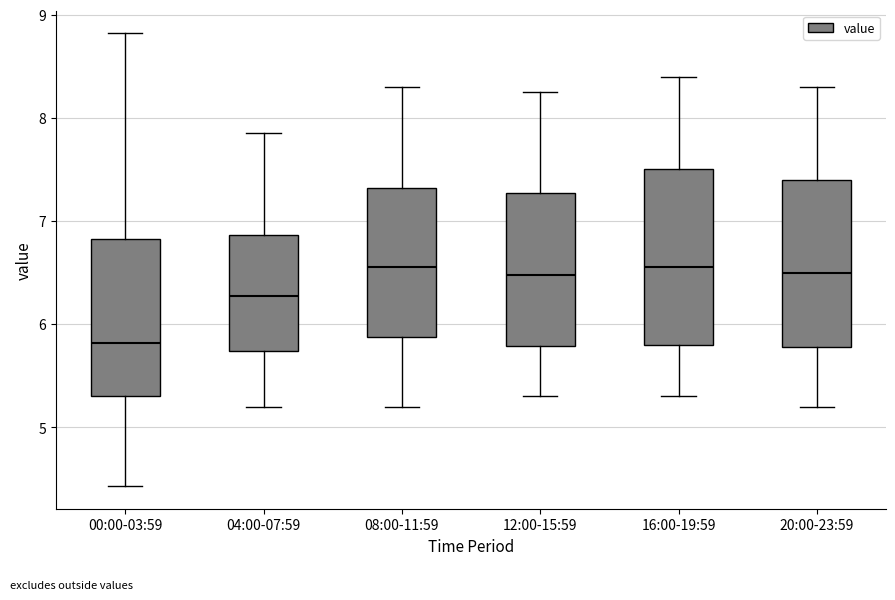

Where is the lower edge of the box for 00:00-03:59 on the y-axis? The values are not printed on the chart, so give them approximately, as read against the axis.

5.3